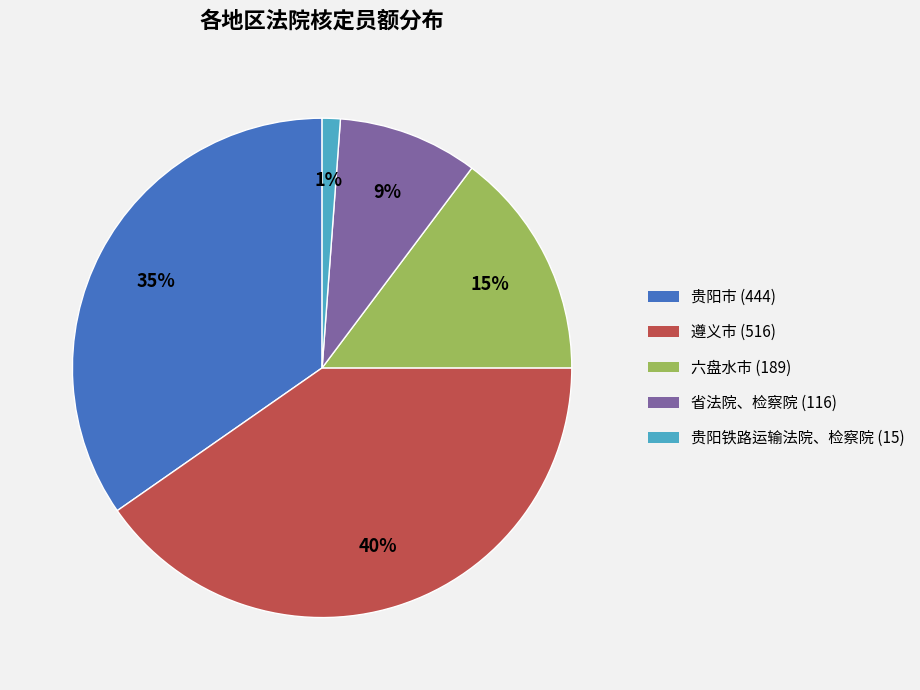

To the nearest percent, what is the combined percentage of 遵义市 (516) and 贵阳铁路运输法院、检察院 (15)?

41%